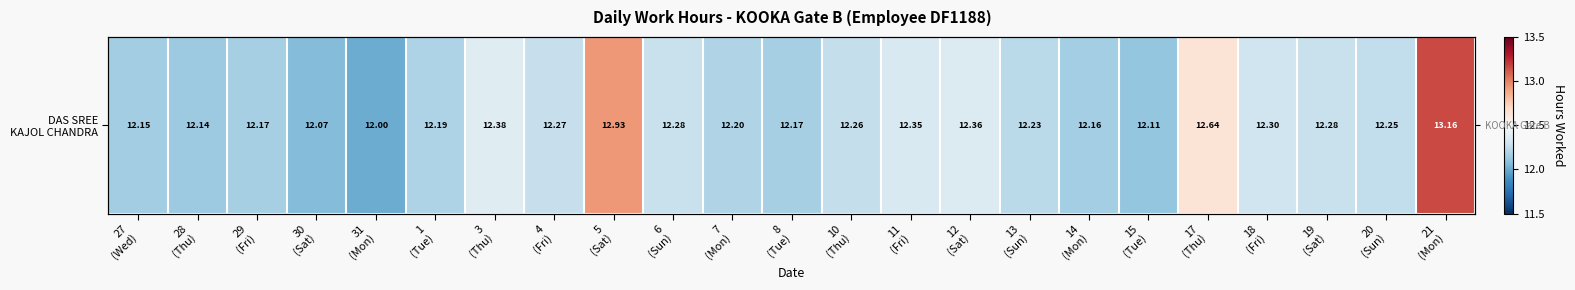

What is the ratio of the value at 8
(Tue) to the value at 31
(Mon)?

1.0